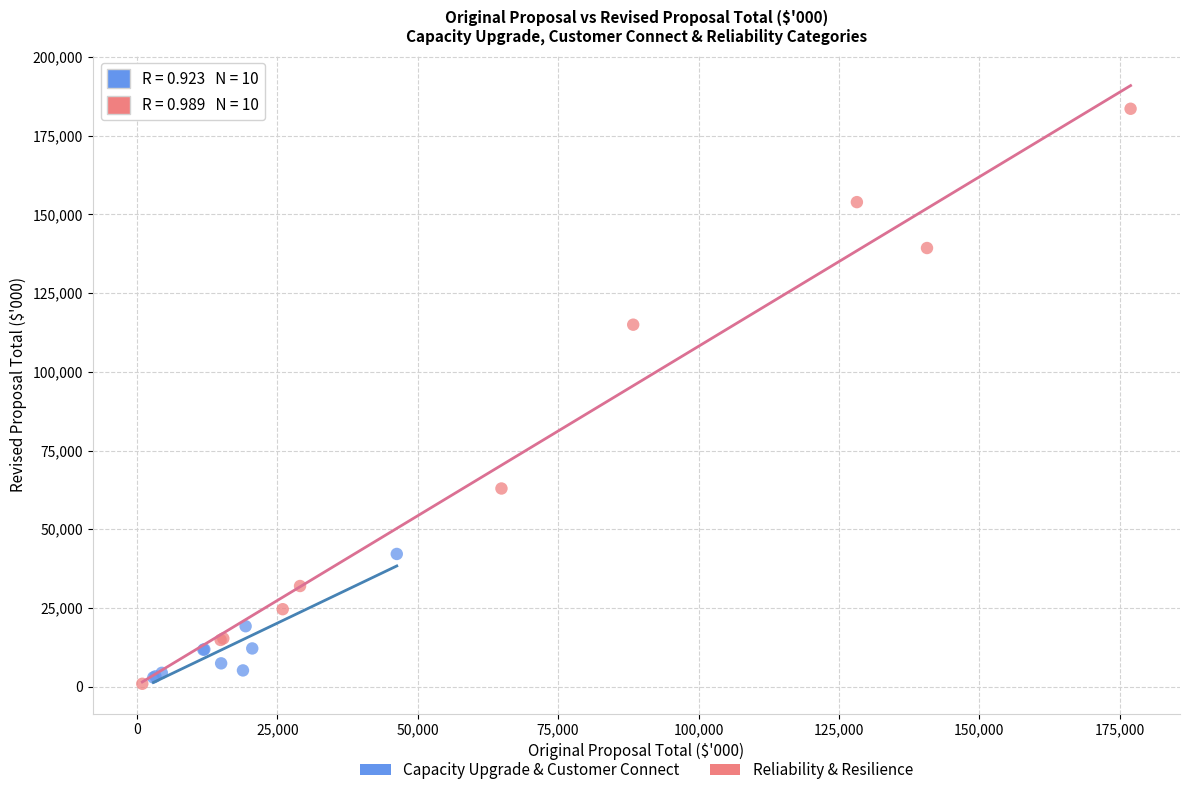

What are all the series names shown in the legend?

Capacity Upgrade & Customer Connect, Reliability & Resilience